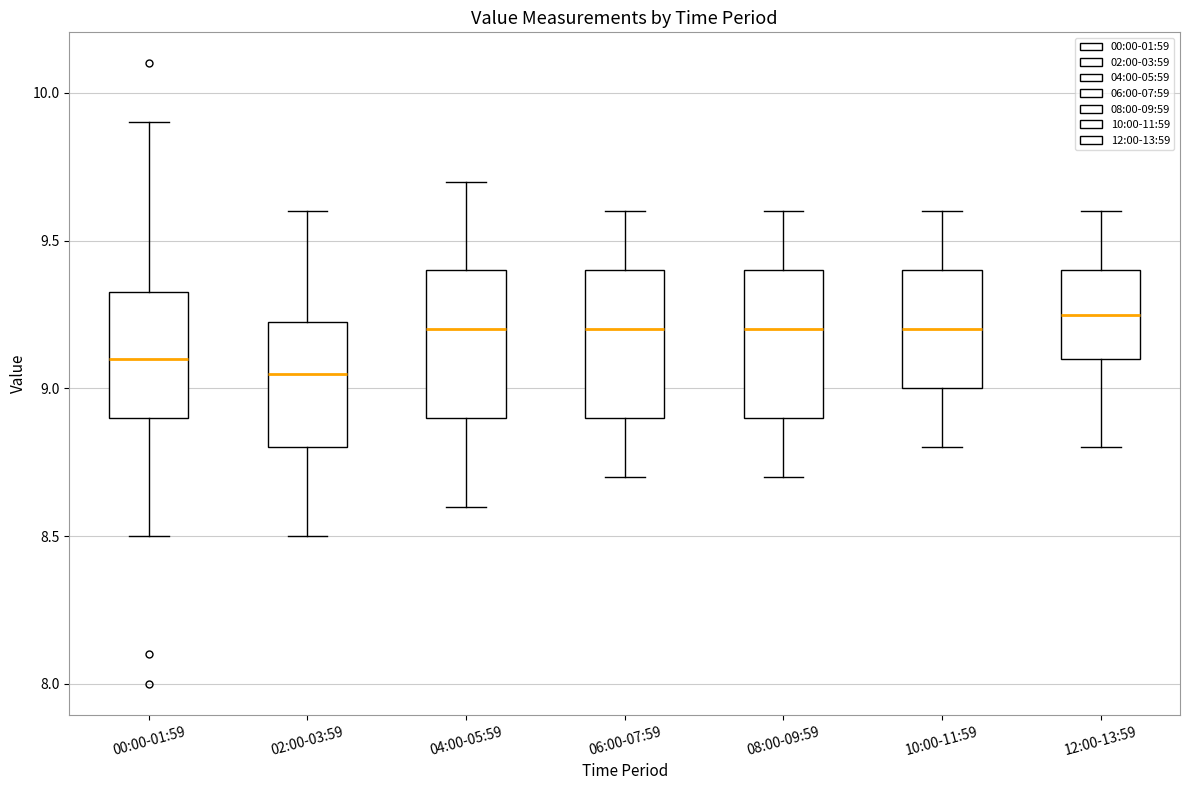

Where does the median line of the box for 04:00-05:59 sit on the y-axis? The values are not printed on the chart, so give them approximately, as read against the axis.

9.20